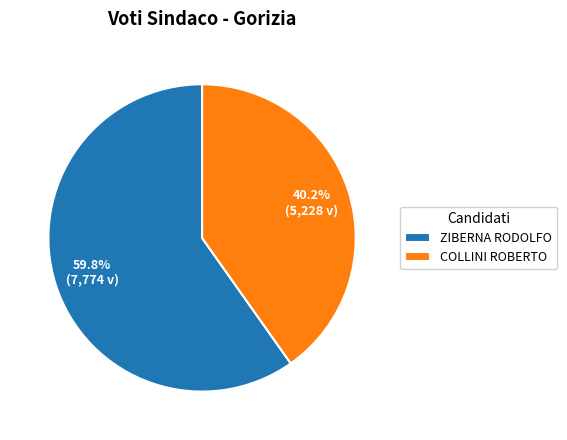

To the nearest percent, what portion does ZIBERNA RODOLFO represent?

60%